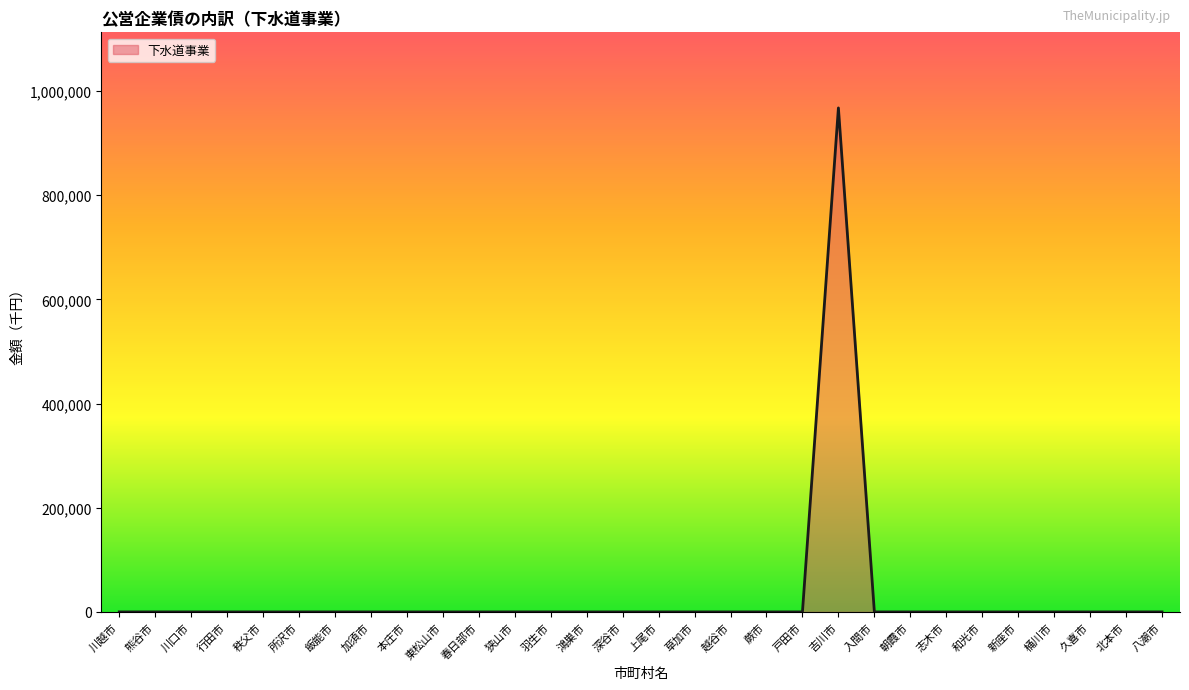

What is the difference between the maximum and minimum values?

967300